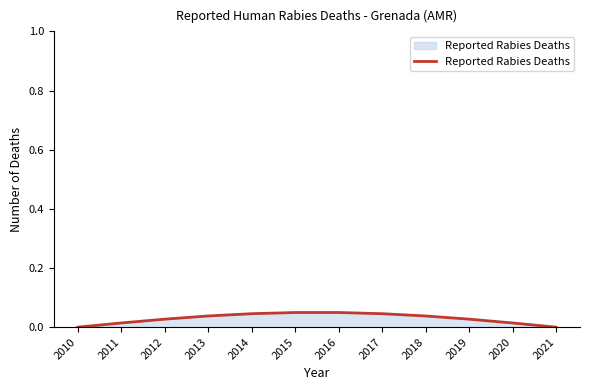

How many lines are shown in the chart?

1